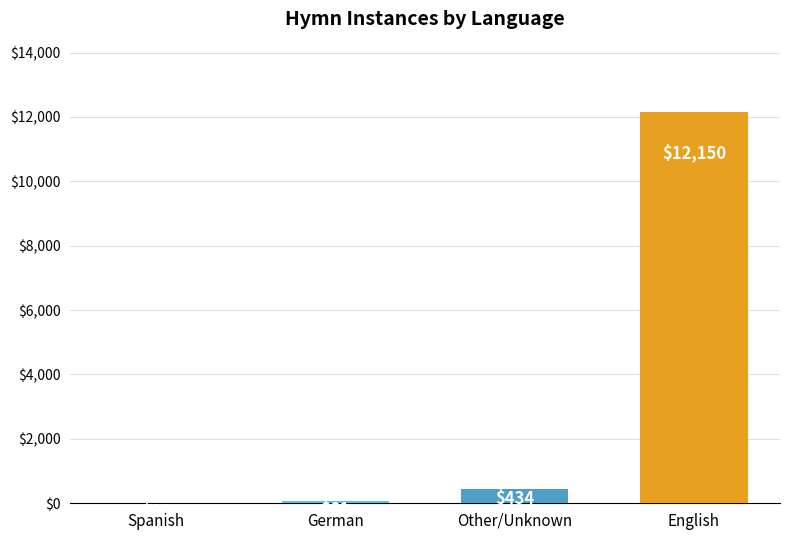

Reading left to right, what are all the values shown in this chart?

10	61	434	12150